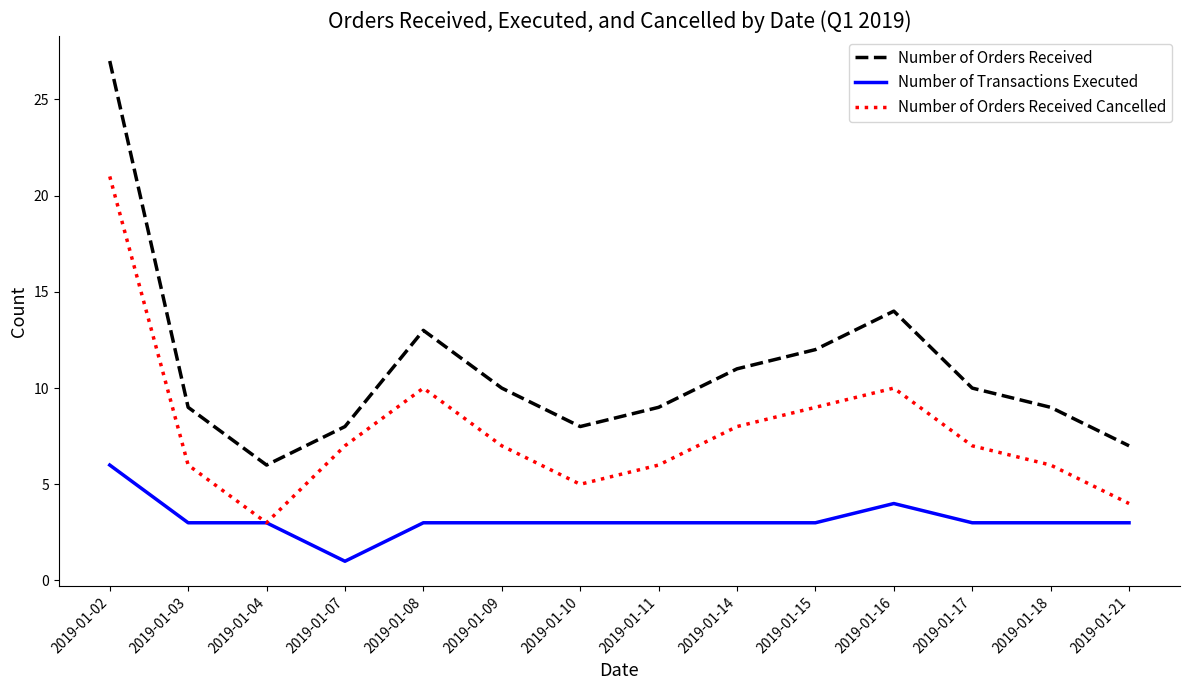

True or false: Number of Transactions Executed and Number of Orders Received cross at least once.

False